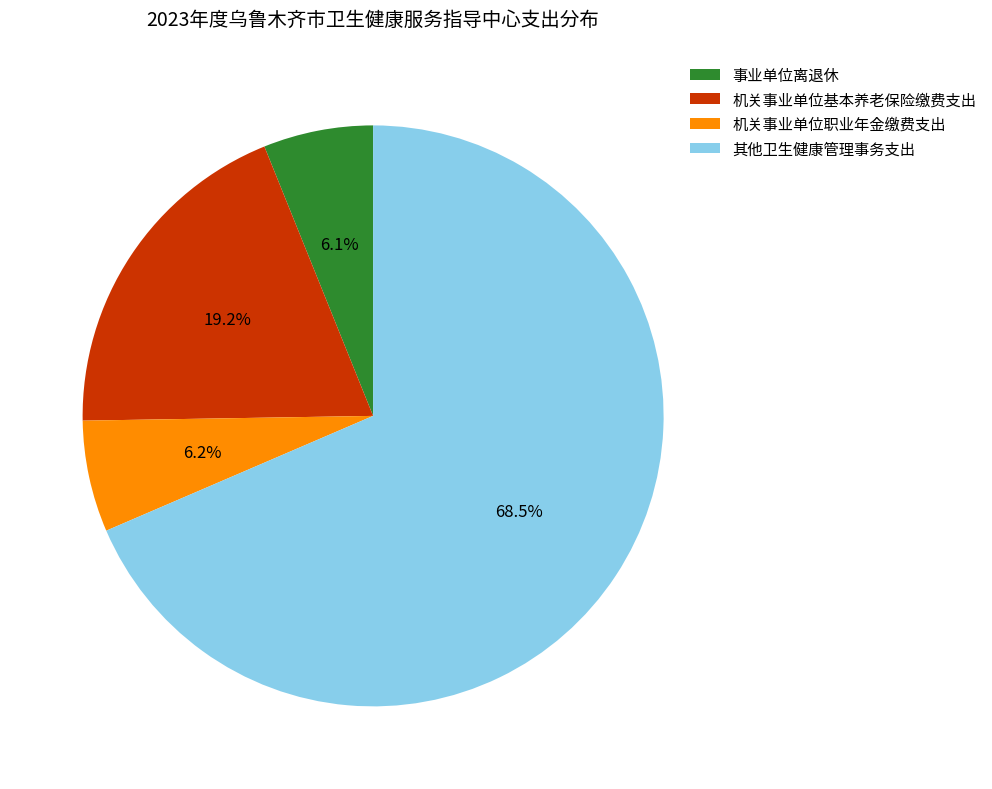

Approximately how many times larger is the value at 机关事业单位职业年金缴费支出 compared to 机关事业单位基本养老保险缴费支出?

0.3